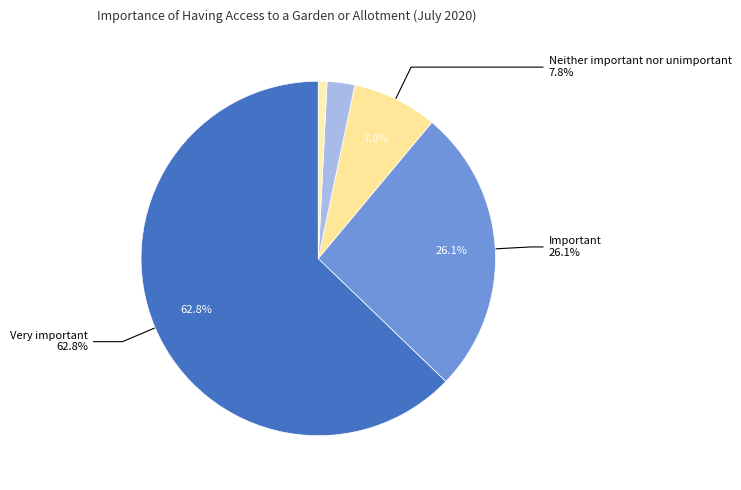

The Very important slice represents 55% of the pie. True or false?

False